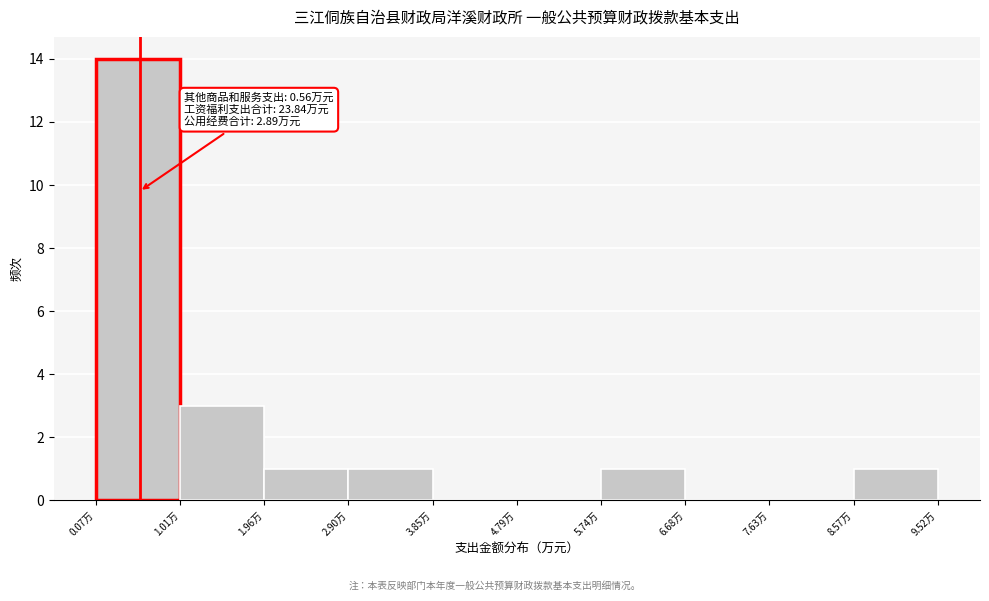

Which range on the x-axis has the tallest bar?

0.1 to 1.0